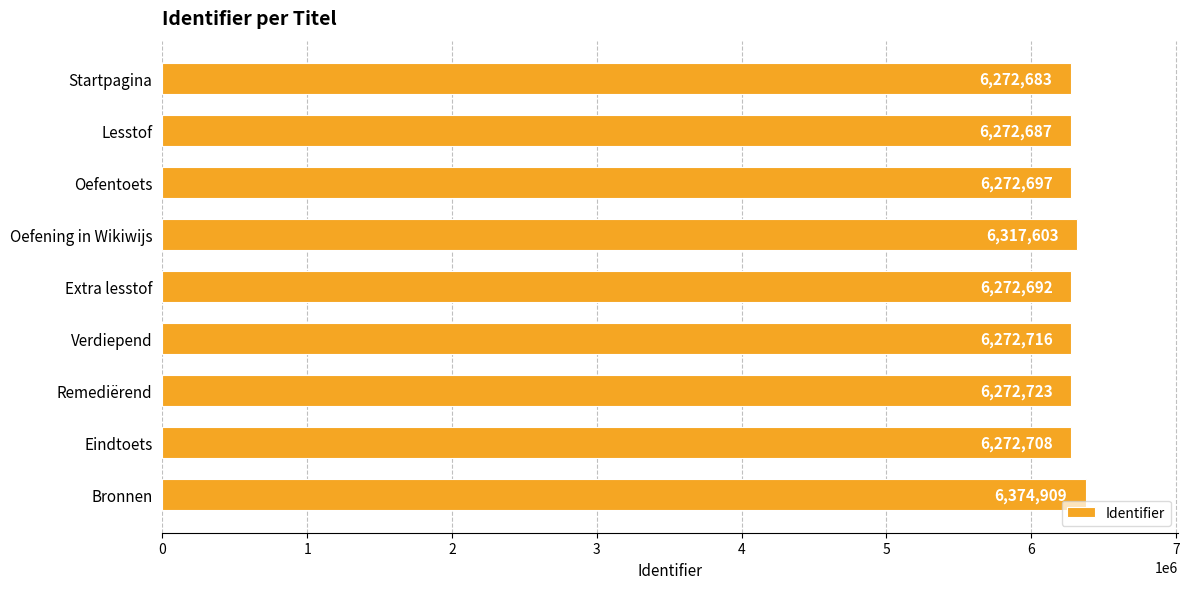

At which label is the value closest to 6323796?

Oefening in Wikiwijs